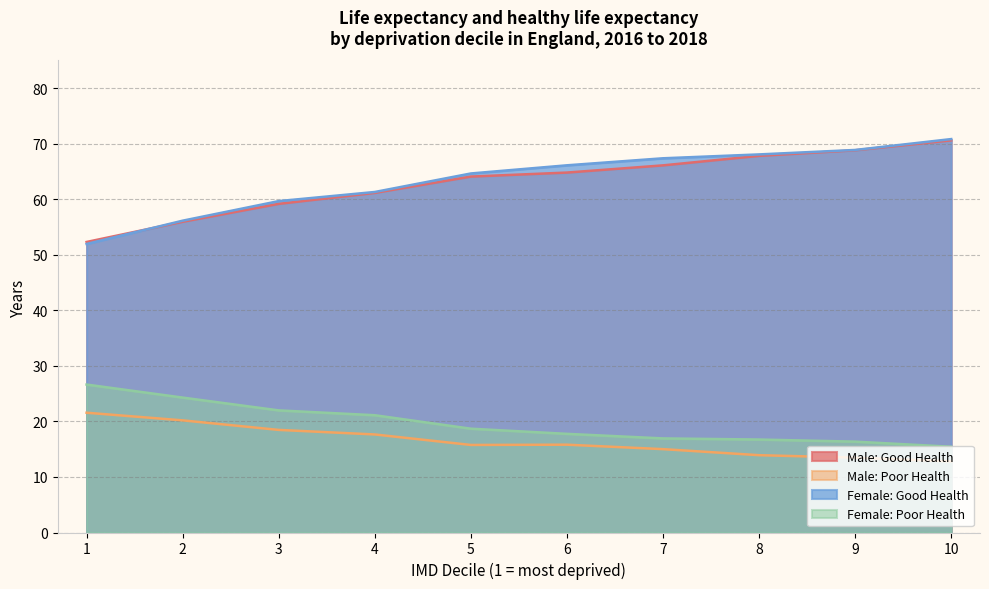

At which label is Male: Good Health closest to 61?

4